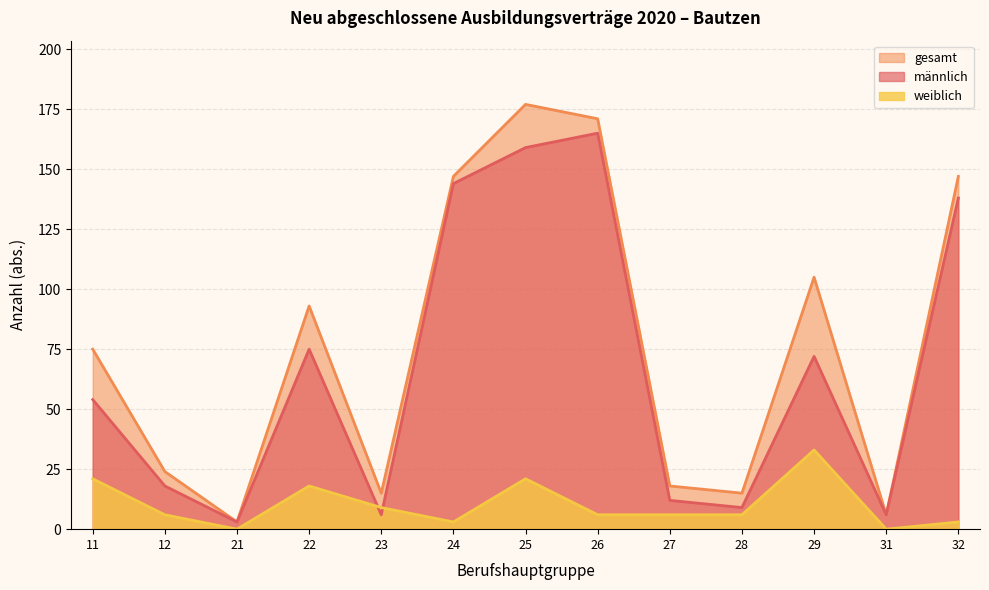

Reading left to right, what are all the values shown in this chart?

männlich: 11=54	12=18	21=3	22=75	23=6	24=144	25=159	26=165	27=12	28=9	29=72	31=6	32=138
weiblich: 11=21	12=6	21=0	22=18	23=9	24=3	25=21	26=6	27=6	28=6	29=33	31=0	32=3
gesamt: 11=75	12=24	21=3	22=93	23=15	24=147	25=177	26=171	27=18	28=15	29=105	31=6	32=147